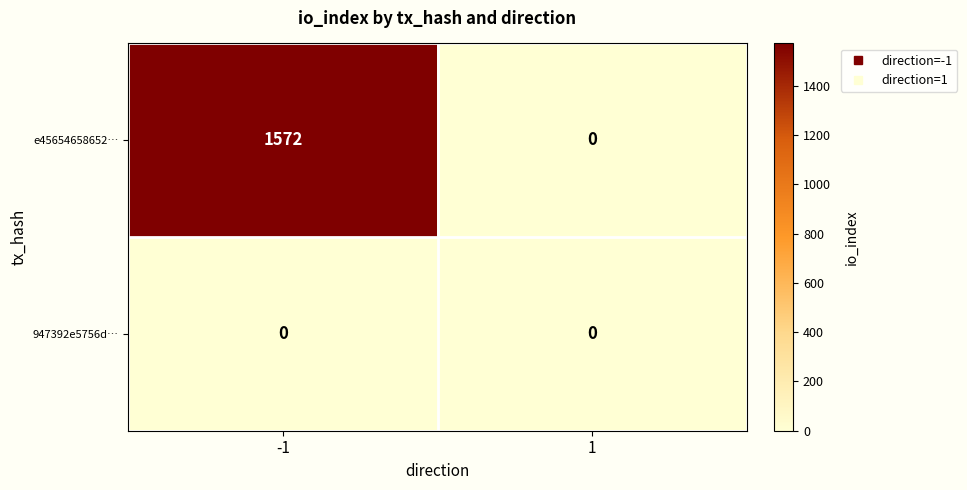

Reading left to right, extract all data points from this chart.

e45654658652…: 1572	0
947392e5756d…: 0	0